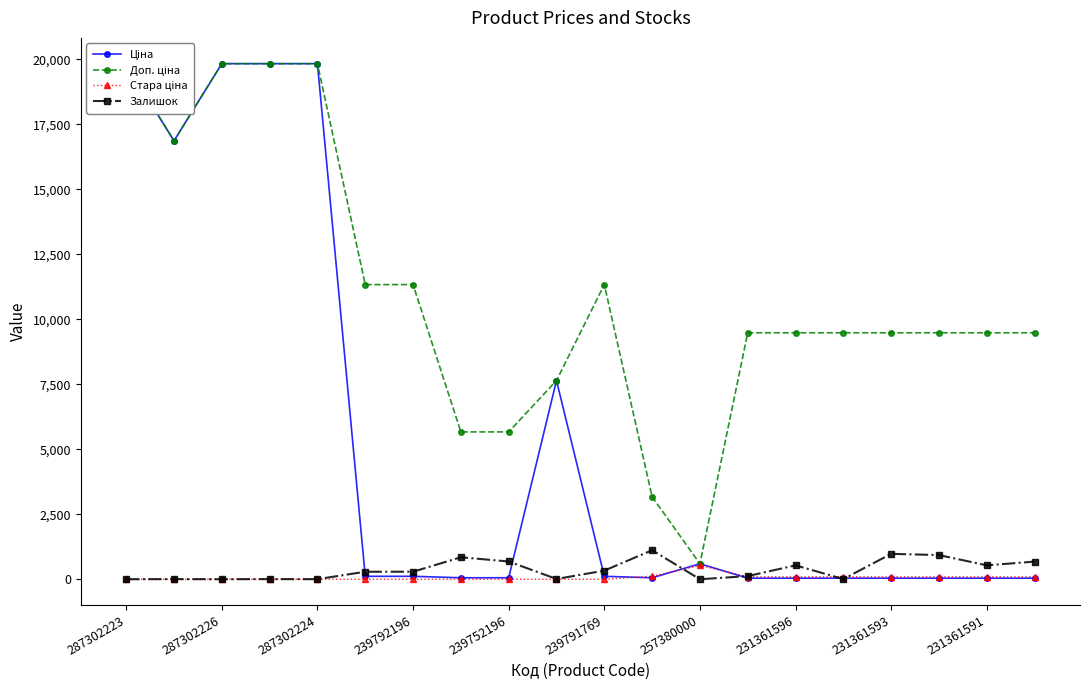

How many interior local peaks does the Стара ціна series have?

1